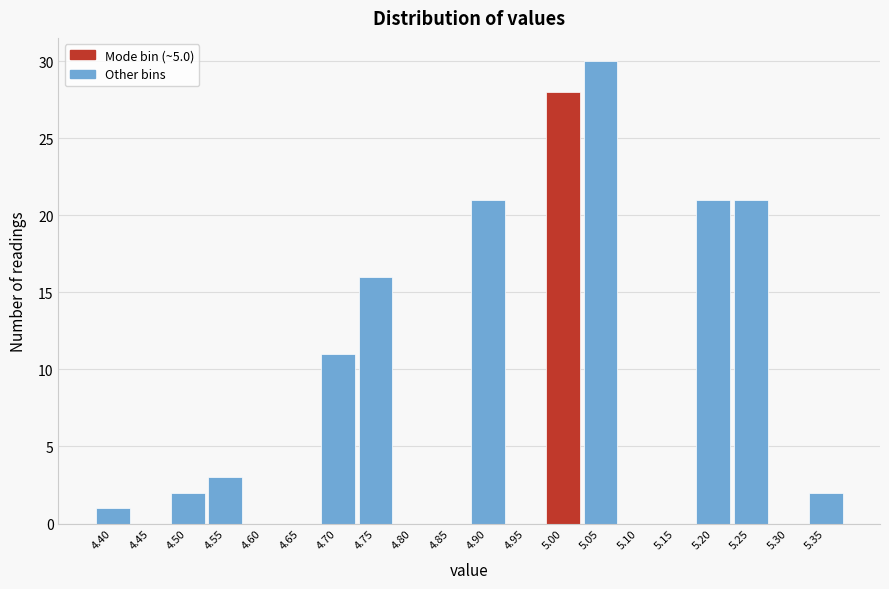

Reading left to right, list all the values displayed in this chart.

4.40=1	4.45=0	4.50=2	4.55=3	4.60=0	4.65=0	4.70=11	4.75=16	4.80=0	4.85=0	4.90=21	4.95=0	5.00=28	5.05=30	5.10=0	5.15=0	5.20=21	5.25=21	5.30=0	5.35=2